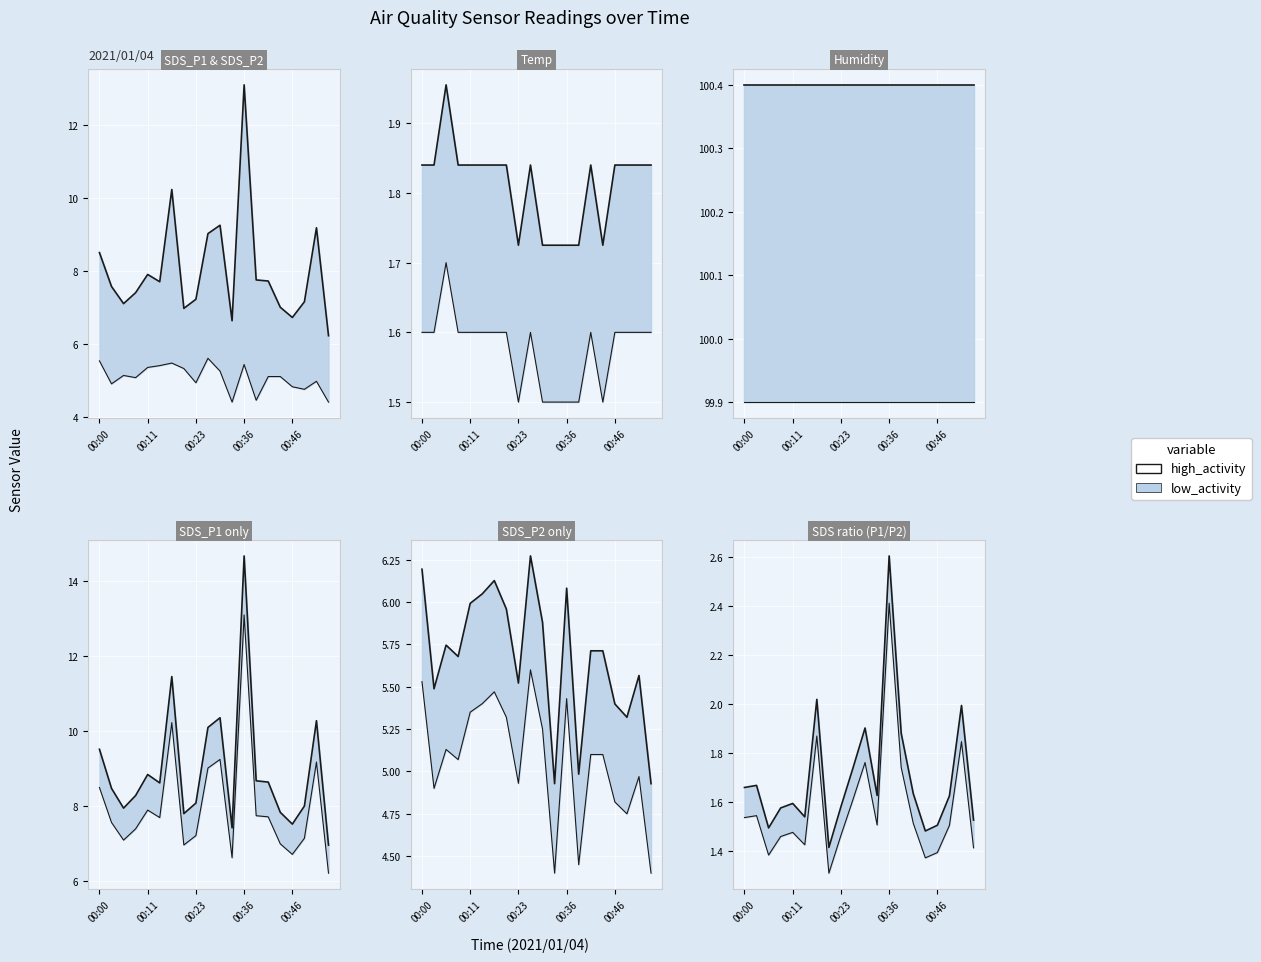

At which category does the chart reach its peak across all series?

00:36